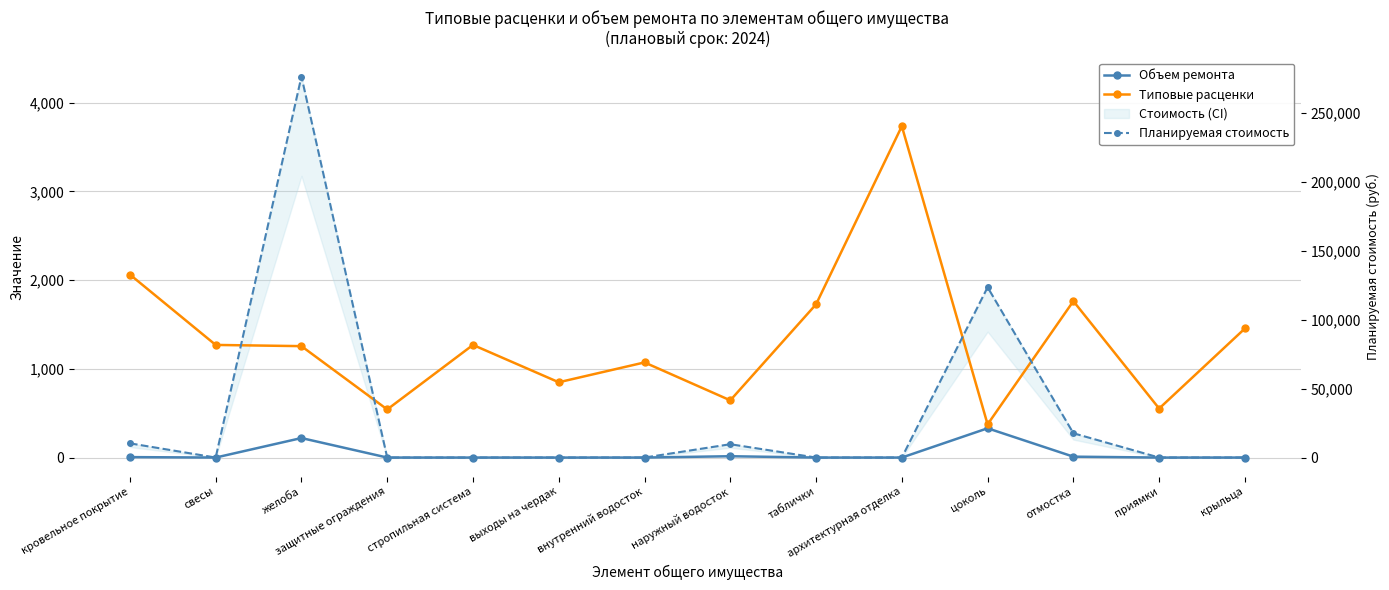

Rank the categories by Планируемая стоимость value from highest to lowest.

желоба, цоколь, отмостка, кровельное покрытие, наружный водосток, свесы, защитные ограждения, стропильная система, выходы на чердак, внутренний водосток, таблички, архитектурная отделка, приямки, крыльца